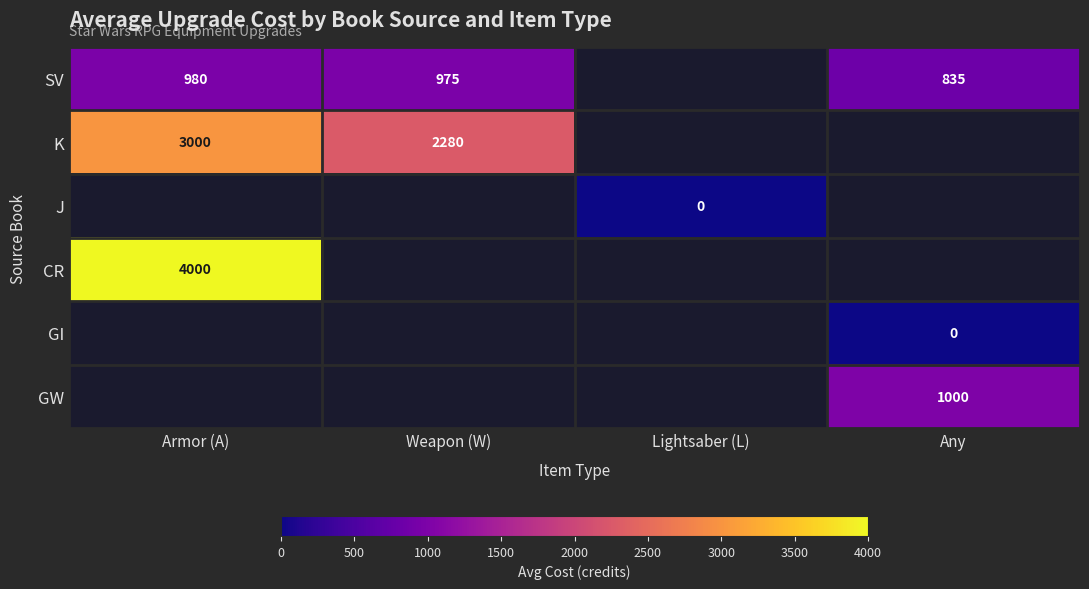

What is the greatest value displayed?

4000.0